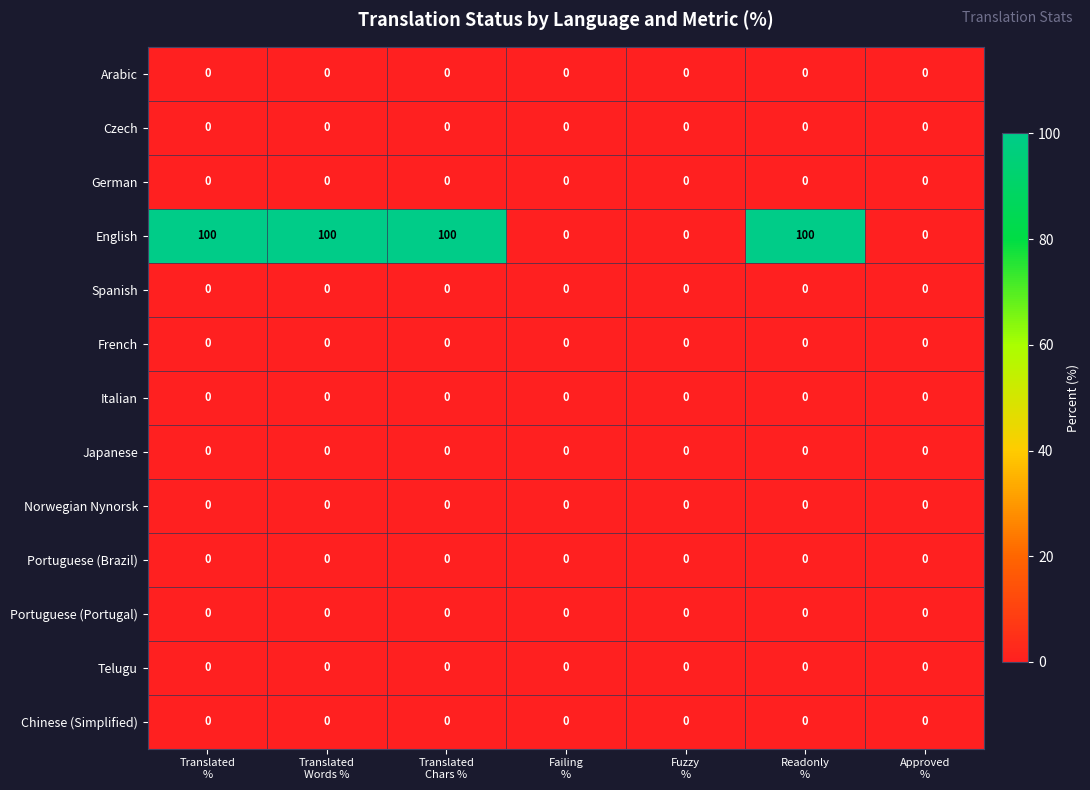

Which series has the largest range (max minus min)?

English